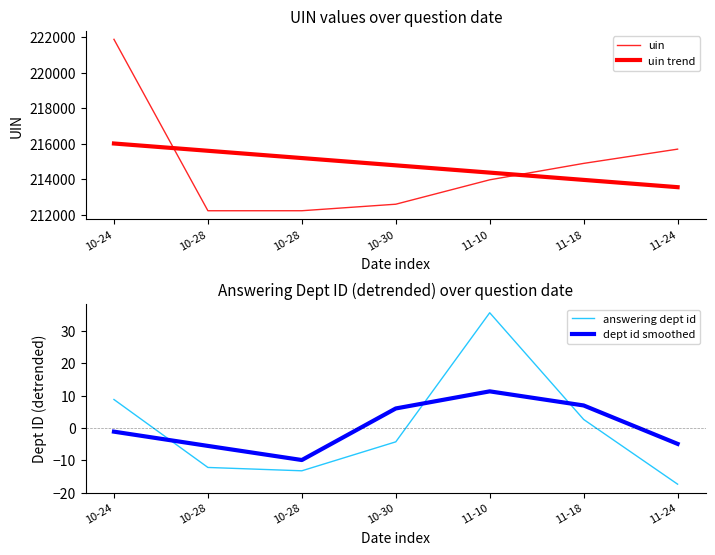

At which label does uin reach its minimum?

10-28